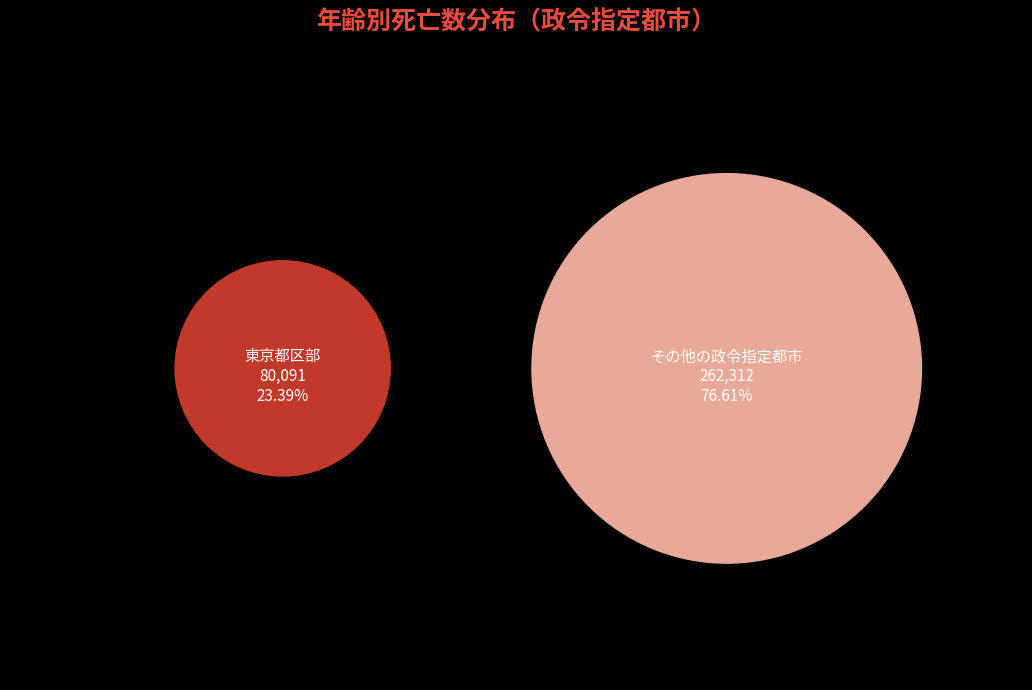

The 新潟市 slice represents 1% of the pie. True or false?

False